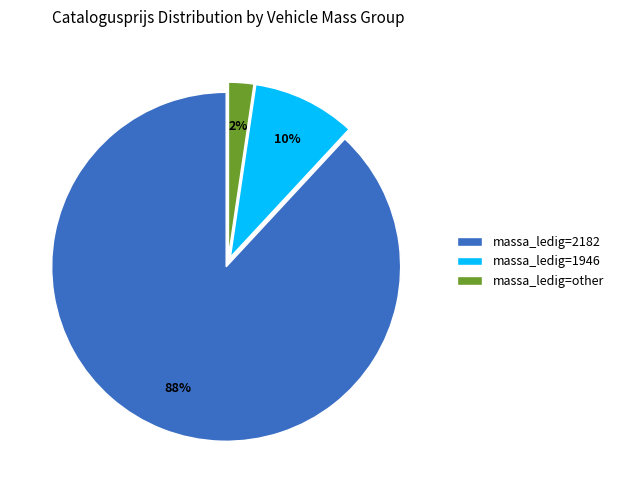

Rank the categories by value from lowest to highest.

massa_ledig=other, massa_ledig=1946, massa_ledig=2182